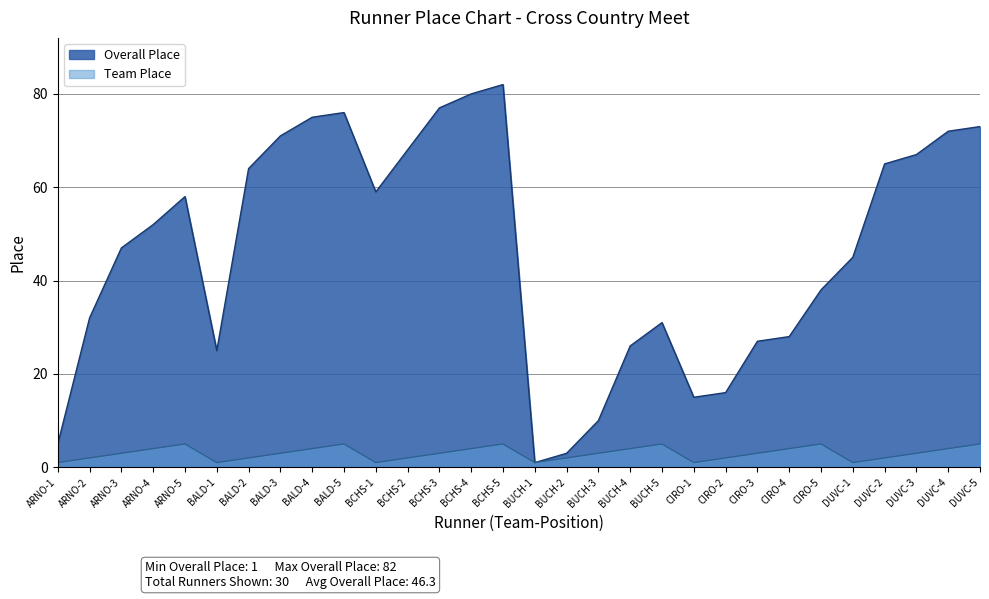

In Overall Place, how many points are higher than both neighbors (excluding endpoints)?

4